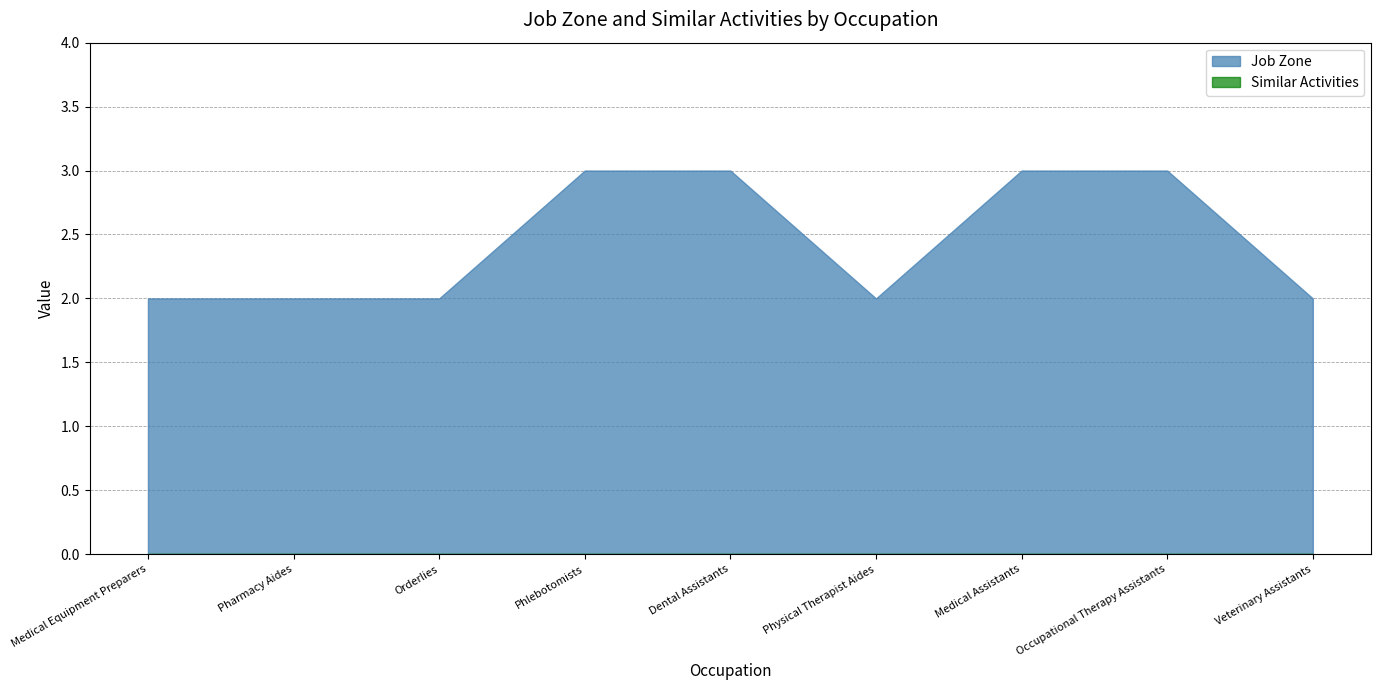

Between Medical Equipment Preparers and Pharmacy Aides, which series saw the biggest shift?

Job Zone